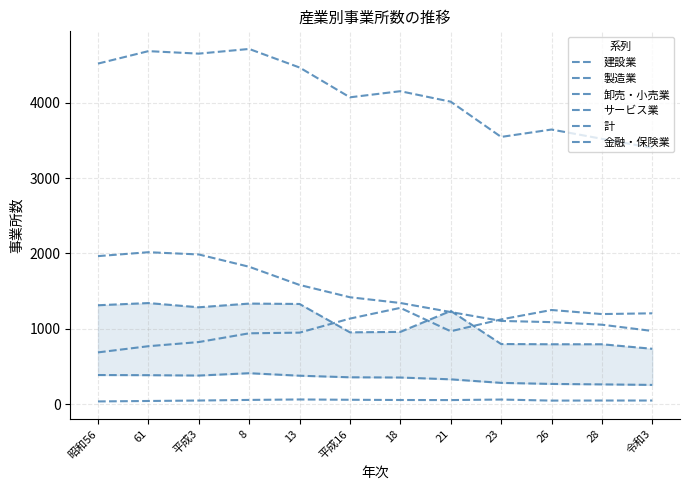

At 8, list the series in order from smallest to largest.

金融・保険業, 建設業, サービス業, 卸売・小売業, 製造業, 計